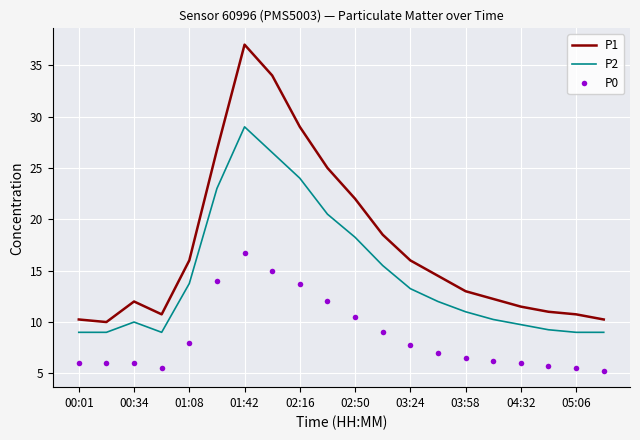

What is the highest value of the P2 series?

29.0